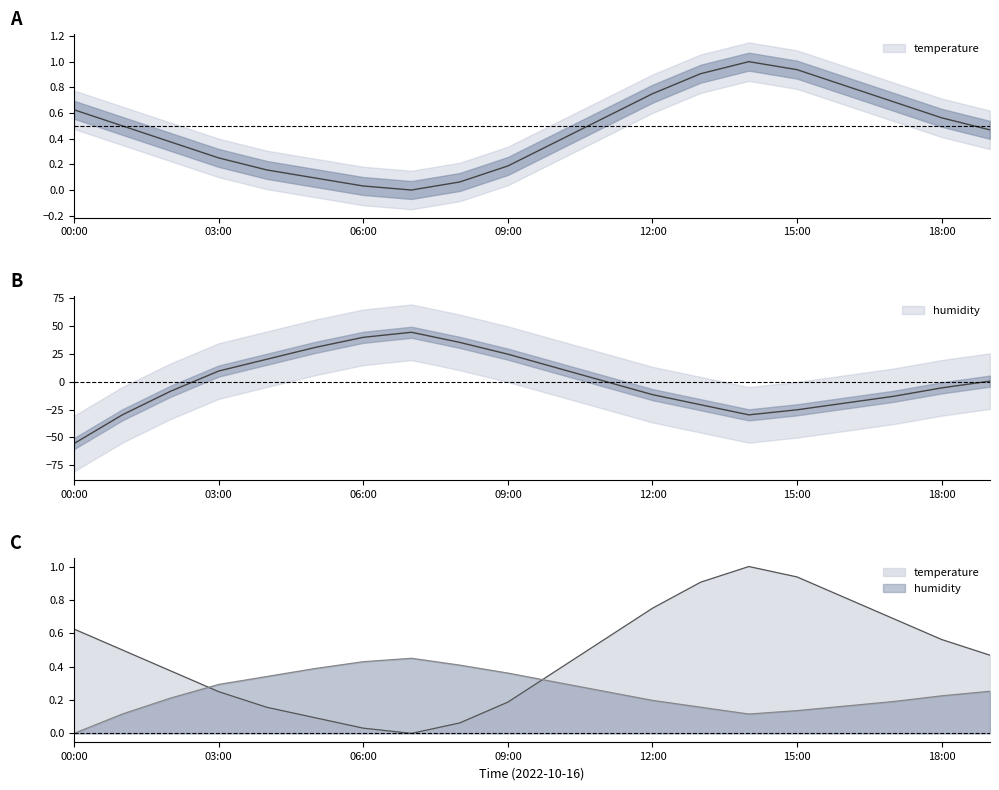

Is this an area chart (filled region under the line)?

No